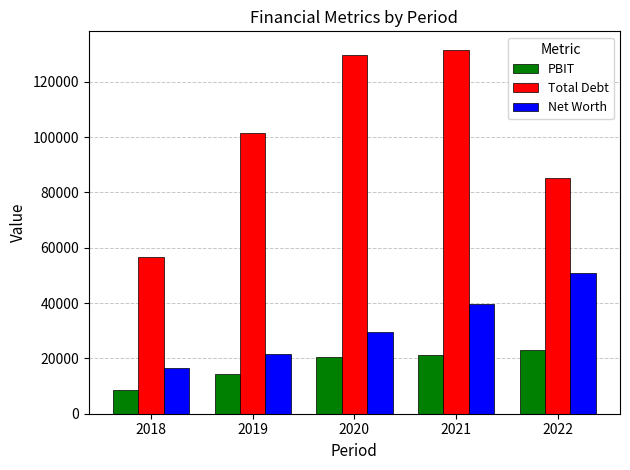

How many data points in Total Debt are less than 101587?

2